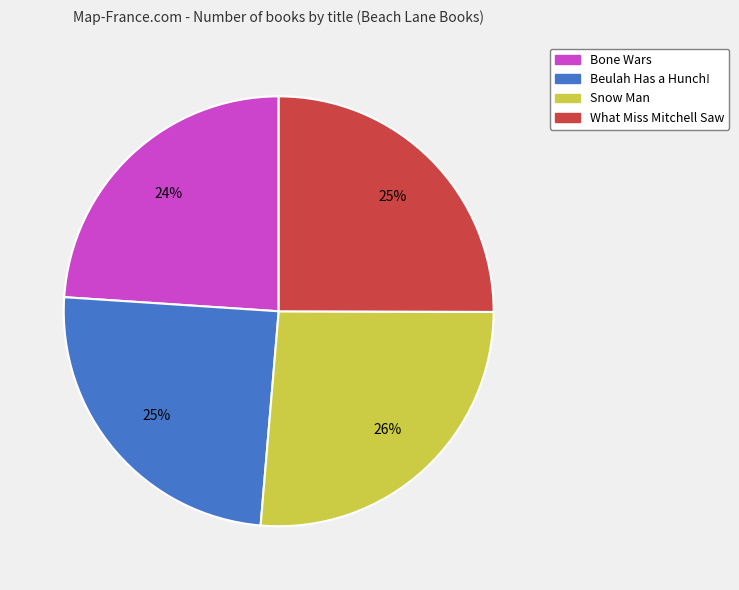

Between Bone Wars and Beulah Has a Hunch!, which is larger?

Beulah Has a Hunch!